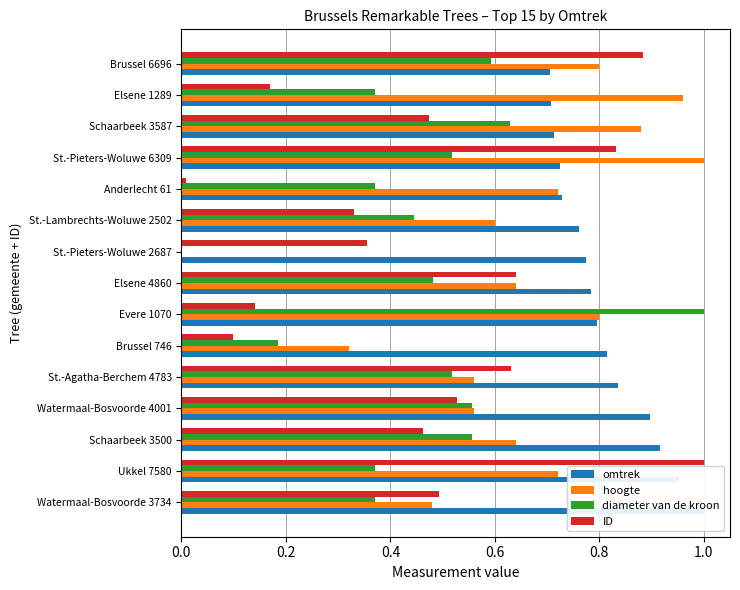

What is the value of the omtrek bar at the 6th from the left?

0.8